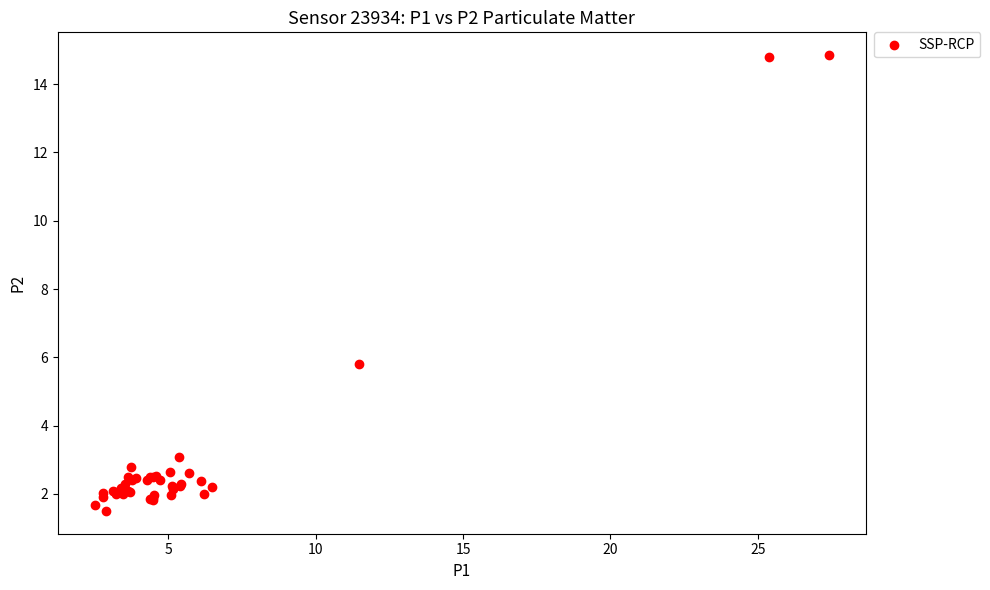

What Y value in the scatter plot is closest to 8?

5.8